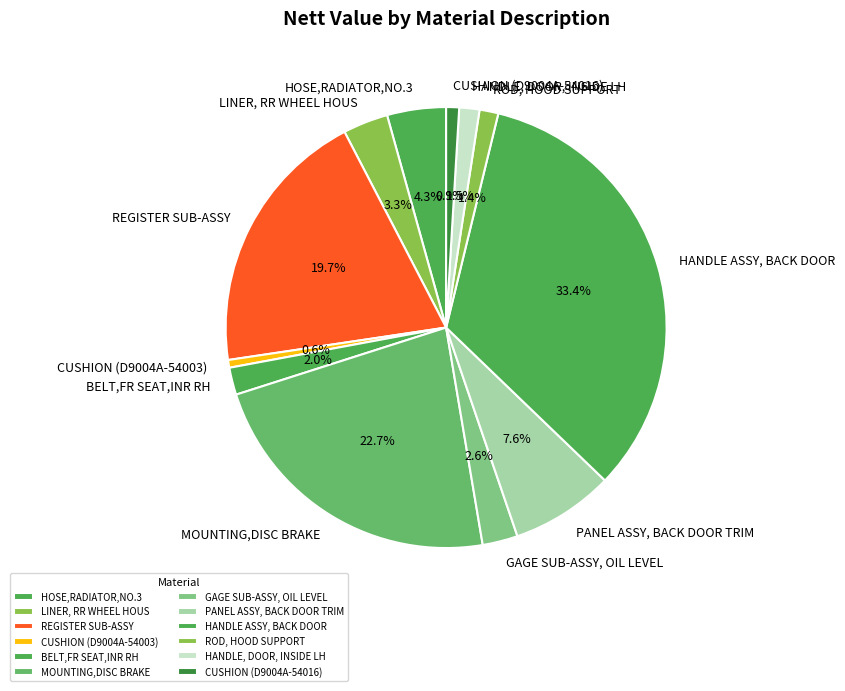

What is the ratio of the value at ROD, HOOD SUPPORT to the value at BELT,FR SEAT,INR RH?

0.7